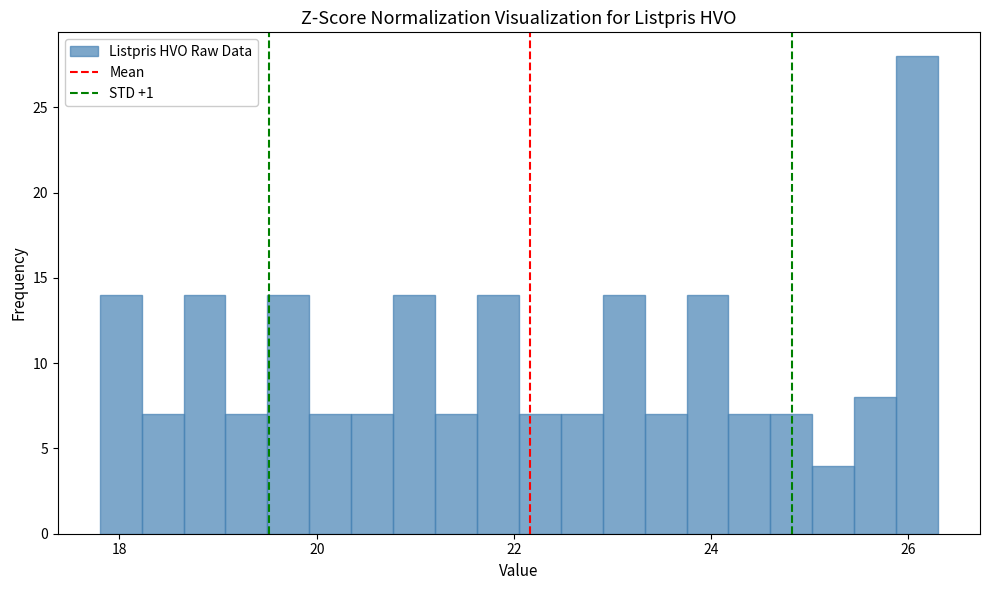

Around what value on the x-axis is the tallest bar? Give the approximate position of its centre, as read against the axis.

26.0